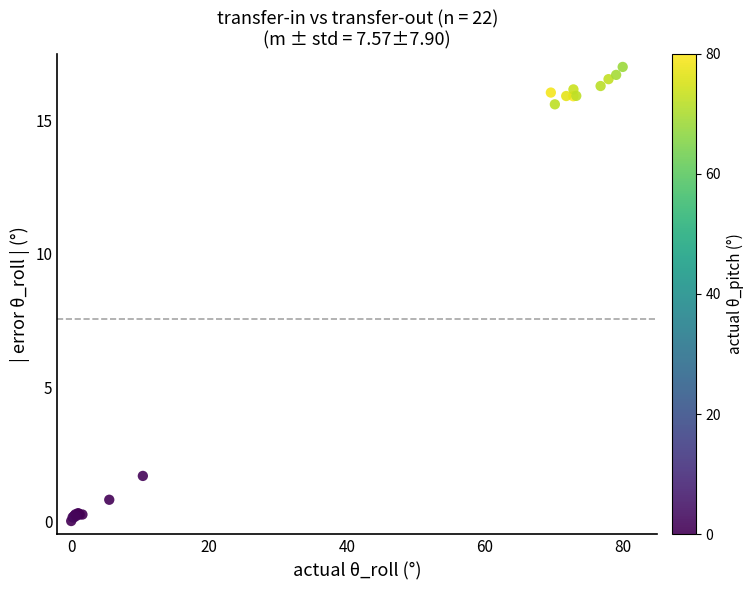

What Y value in the scatter plot is closest to 8?

1.7